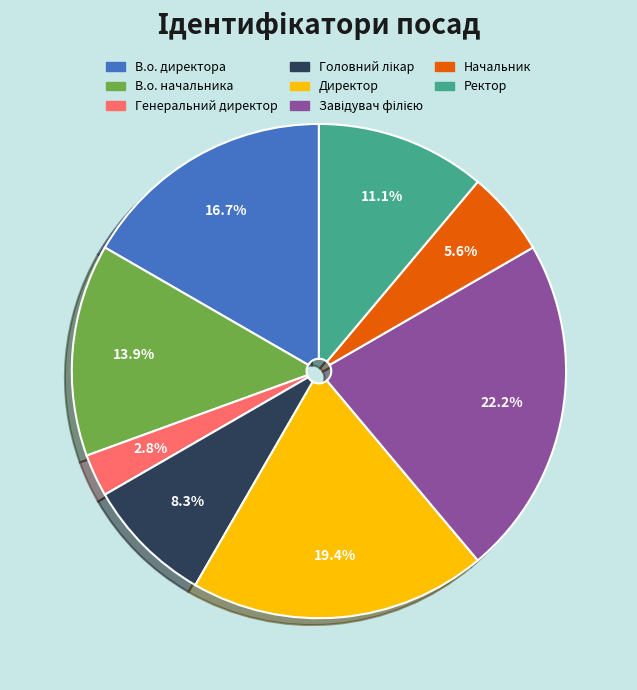

Is Начальник the majority of the pie?

No